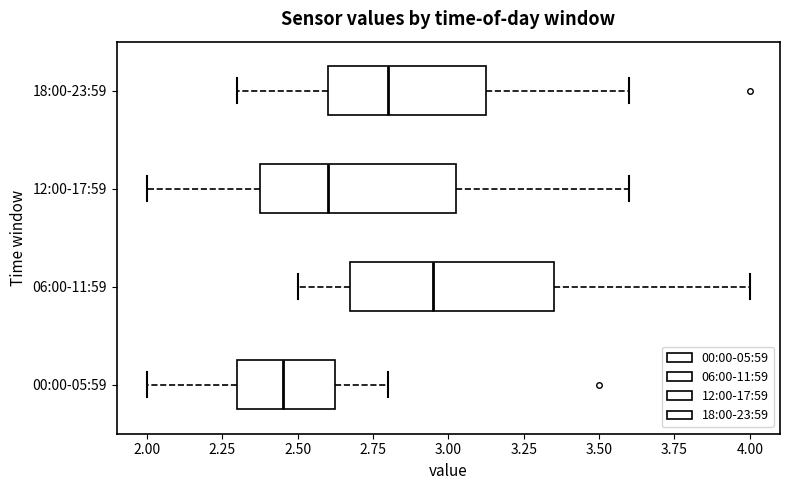

Which box has the furthest to the right median line?

06:00-11:59